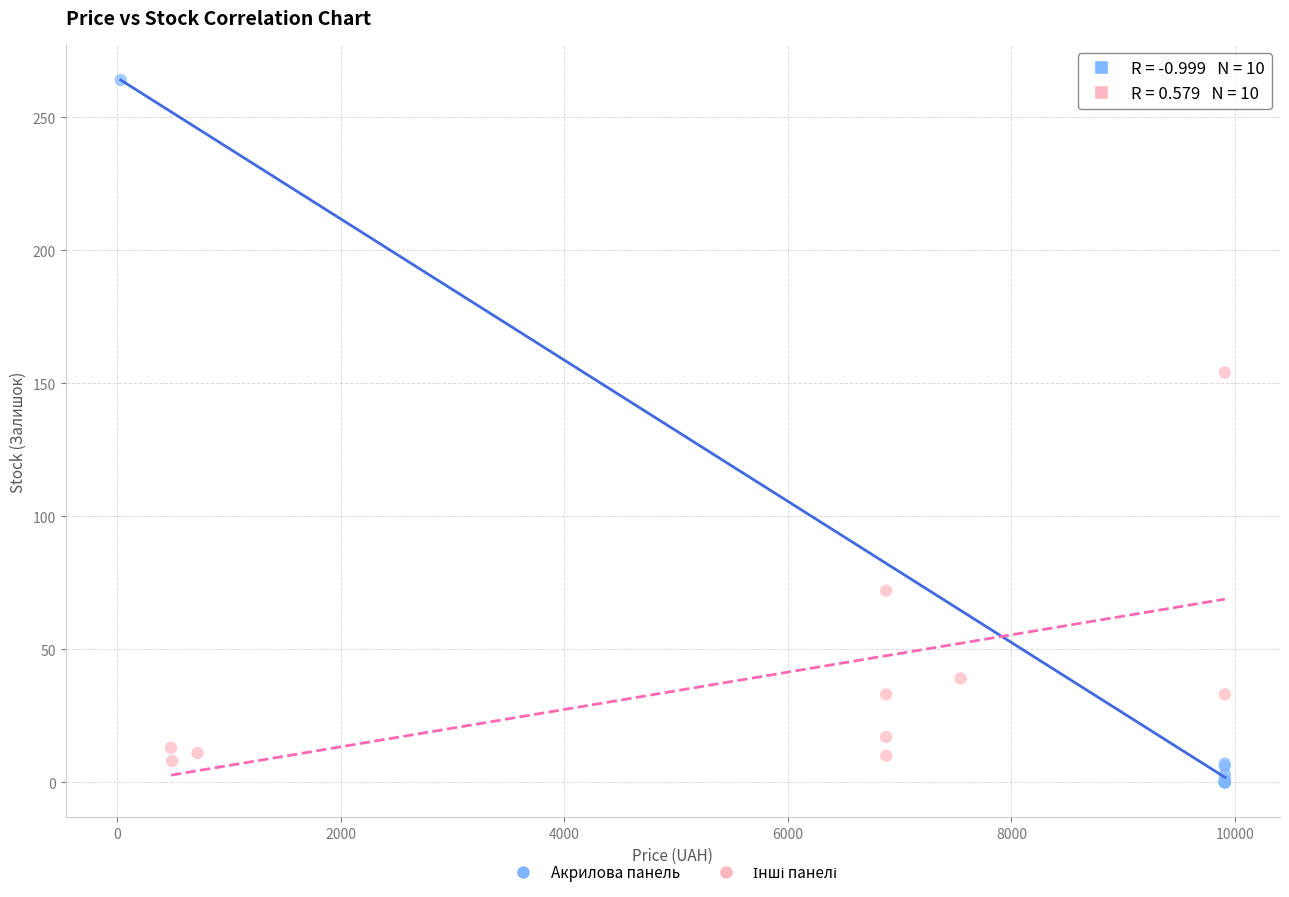

Which series has the widest spread of Y values?

Акрилова панель